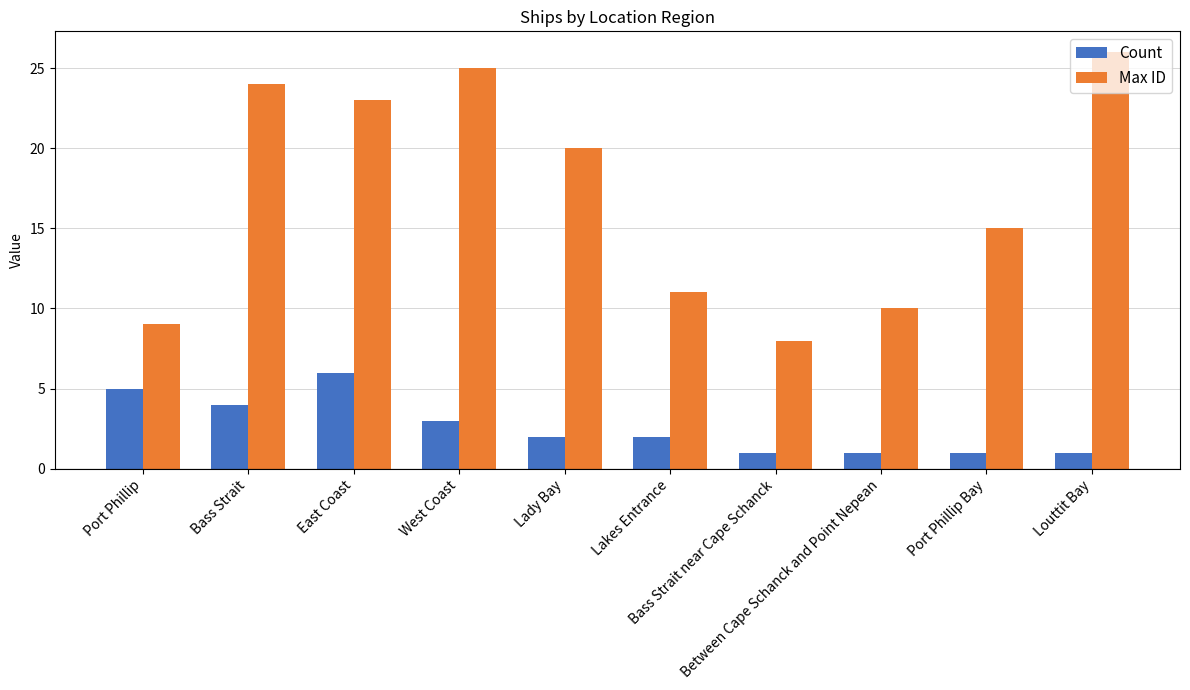

How many bars are there in each group?

2